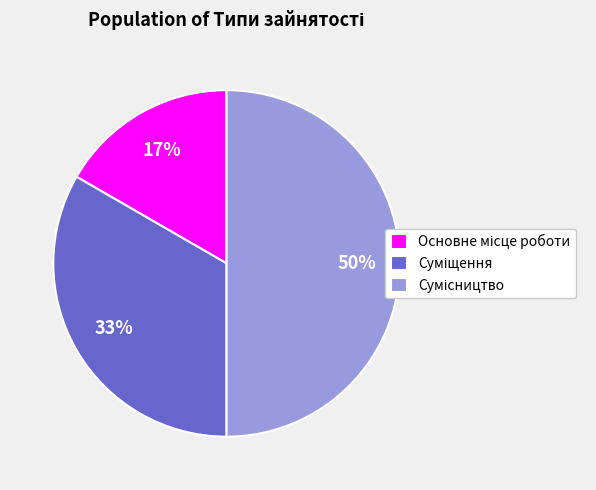

To the nearest percent, what is the difference between the largest and smallest slice percentages?

33%